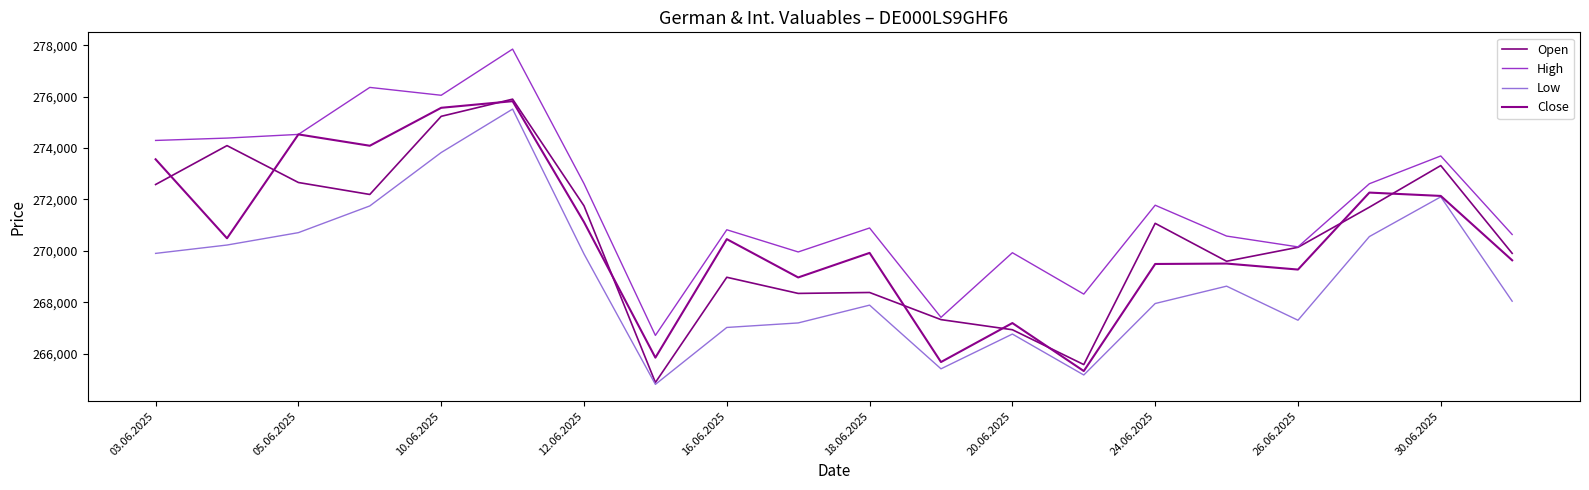

What is the value of the Close point at the 2nd from the left?

270491